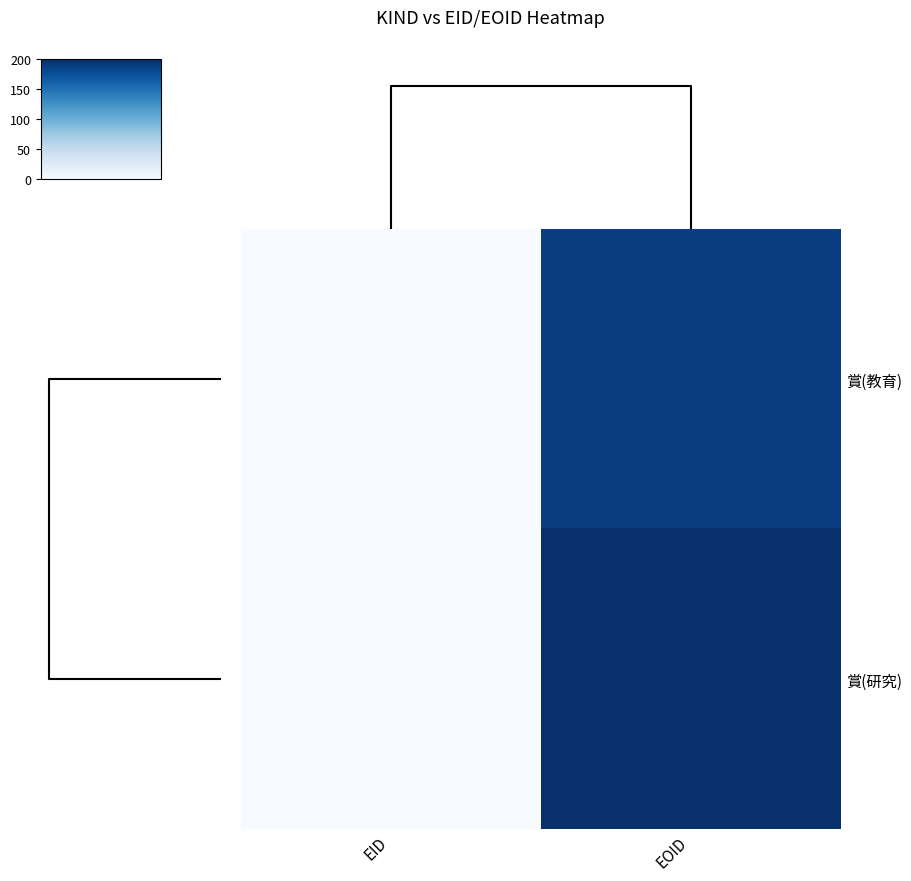

At which category is the sum across all series the highest?

EOID